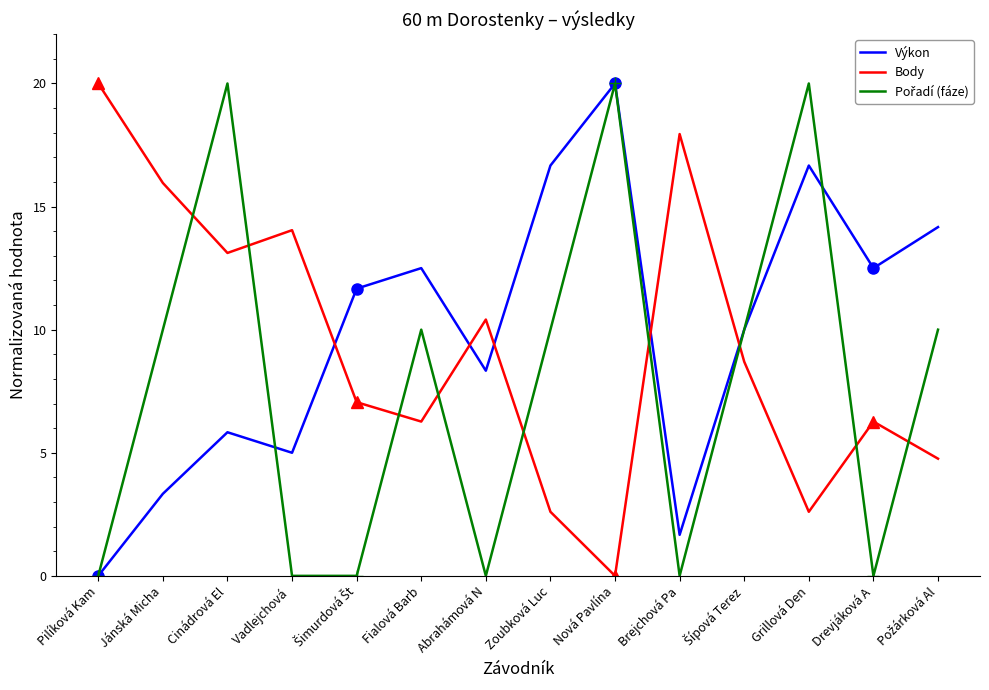

What is the maximum value shown in the chart?

20.0